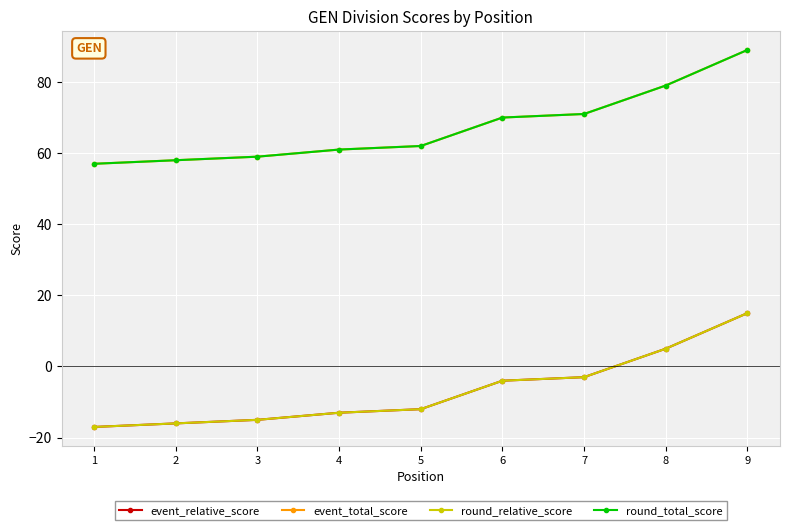

True or false: round_relative_score and event_relative_score intersect in this chart.

False